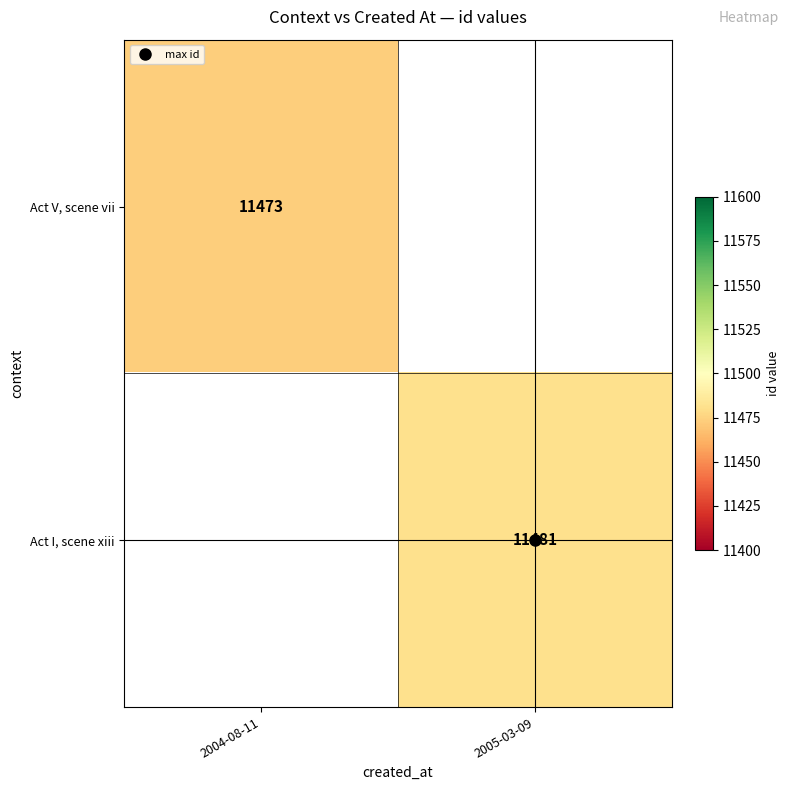

List the series in order of their peak value, highest first.

Act V, scene vii, Act I, scene xiii